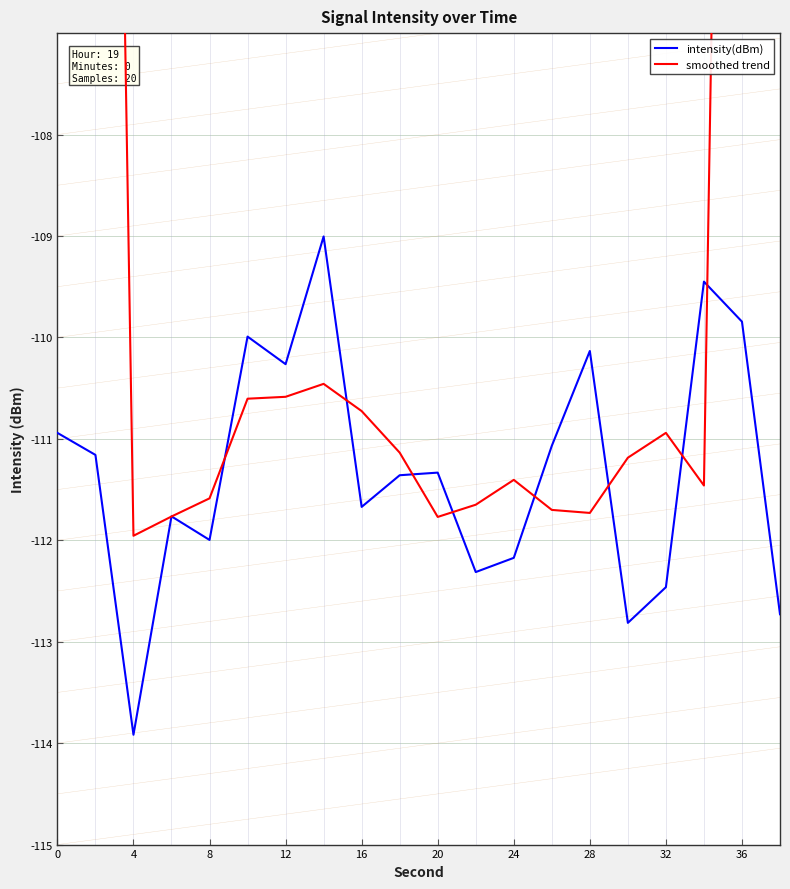

Which category has the lowest value in the intensity(dBm) series?

4